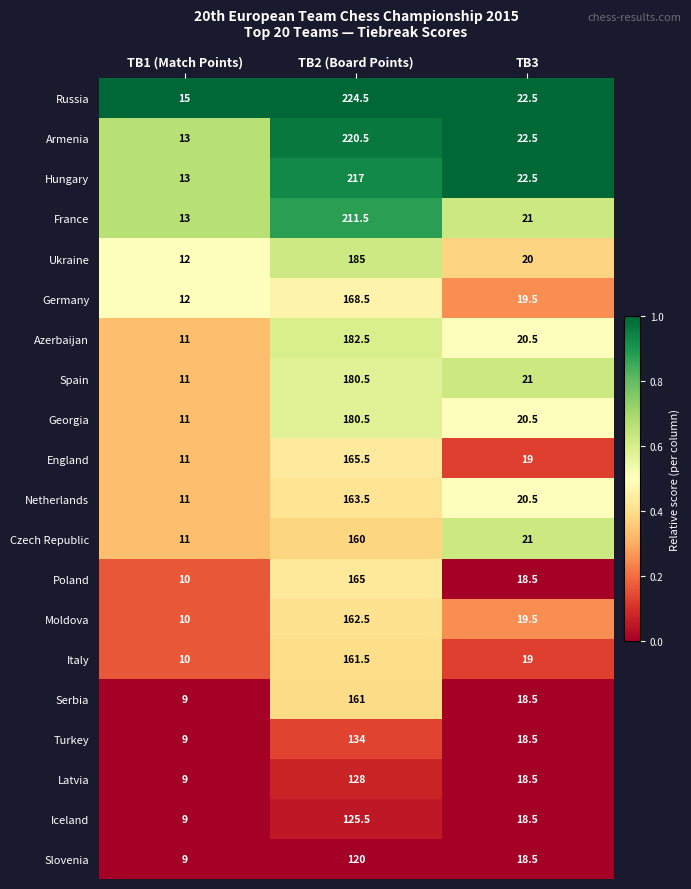

Which series has the largest range (max minus min)?

Russia